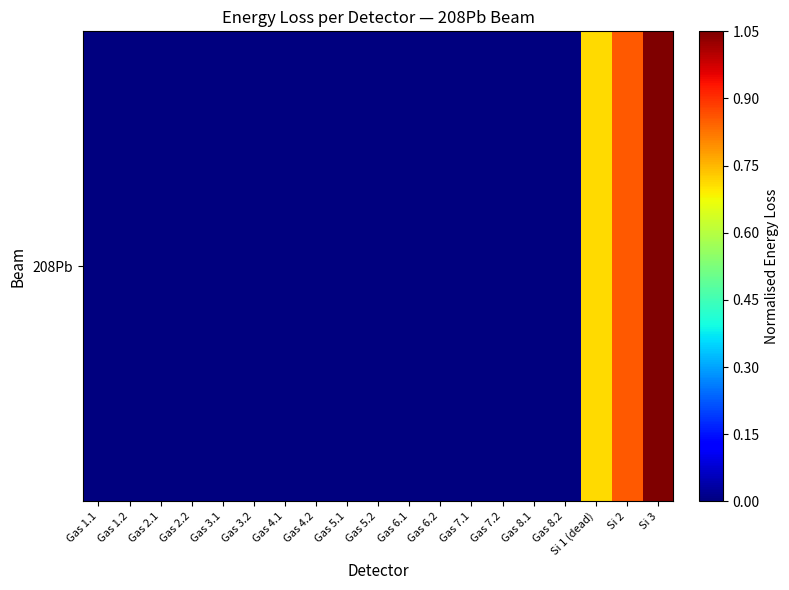

Is it true that the value at Gas 6.1 is 0.0?

False